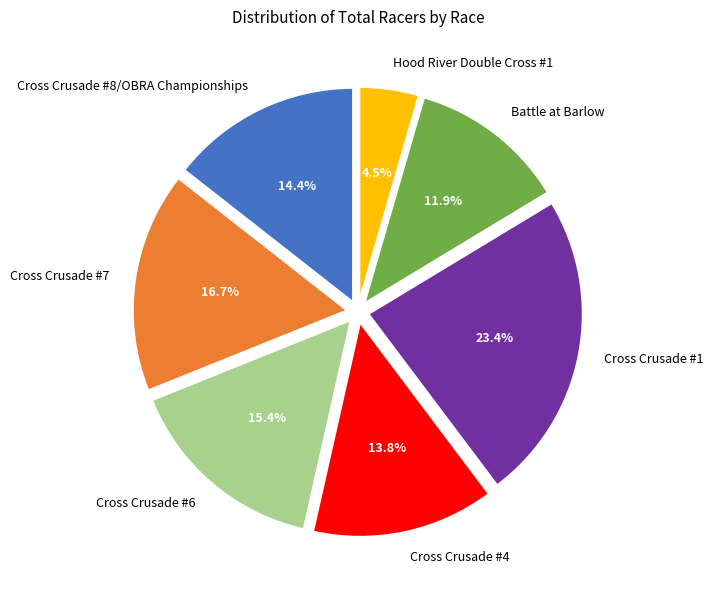

Which category has the biggest portion of the pie?

Cross Crusade #1